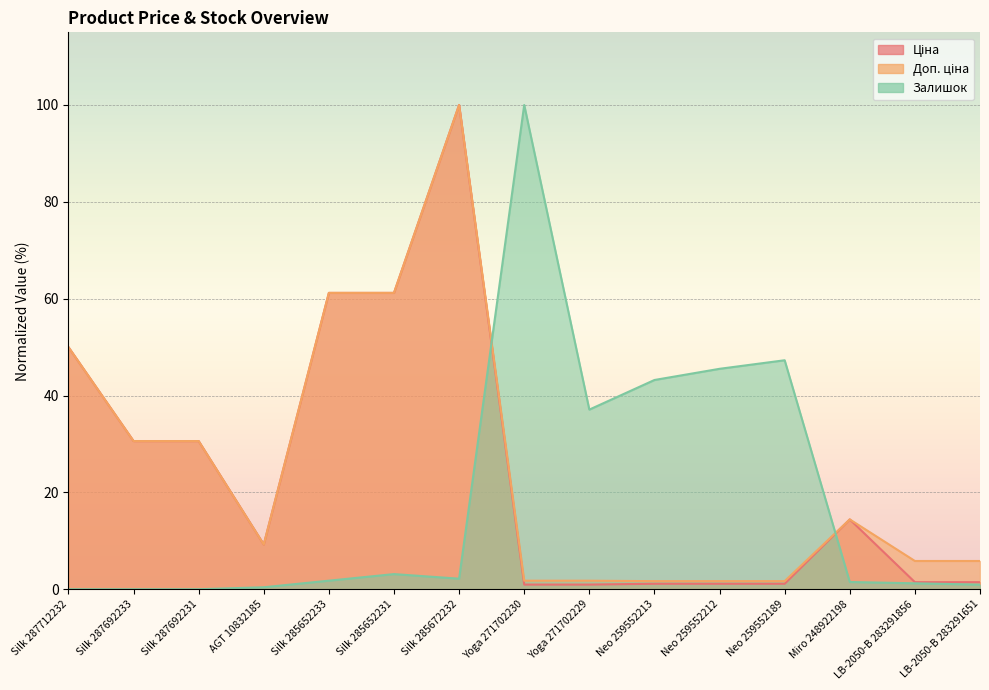

Where is the first local maximum for Залишок?

Silk 285652231